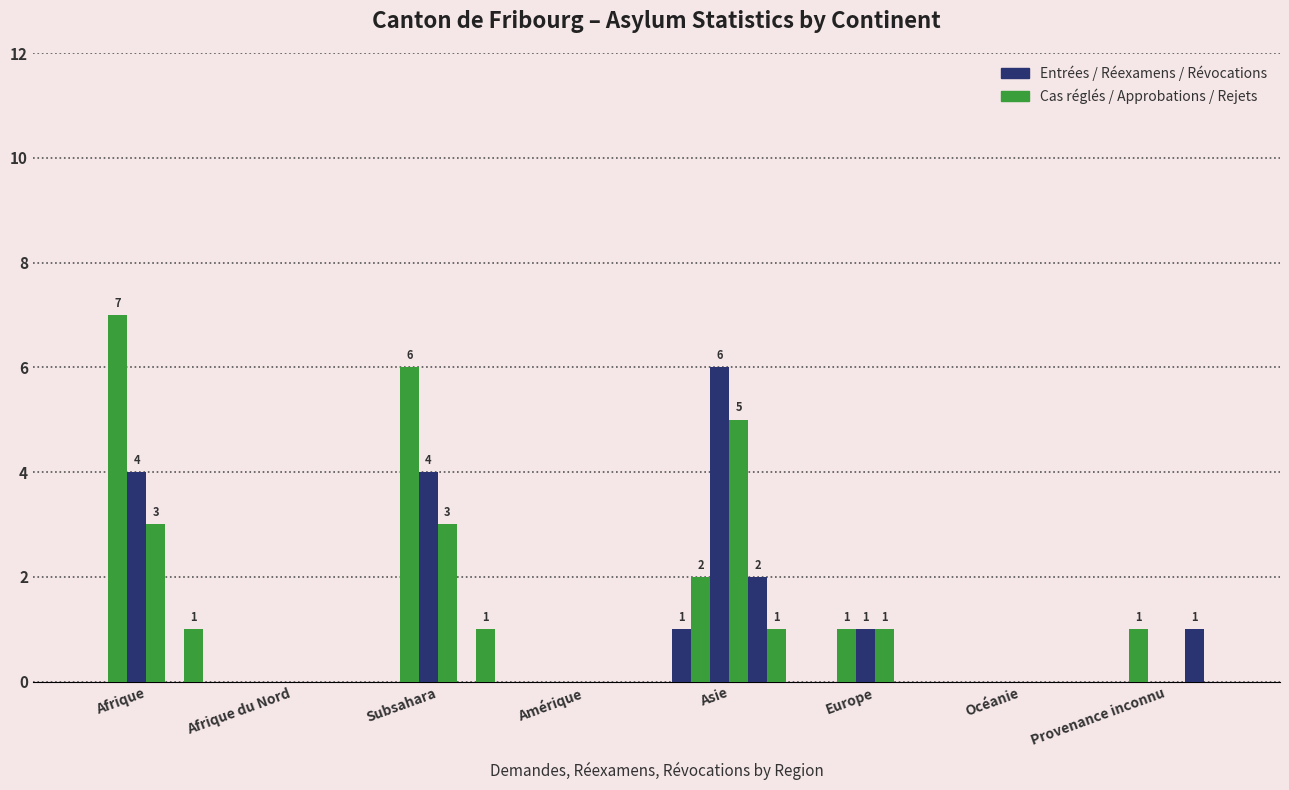

How many groups of bars are there?

8